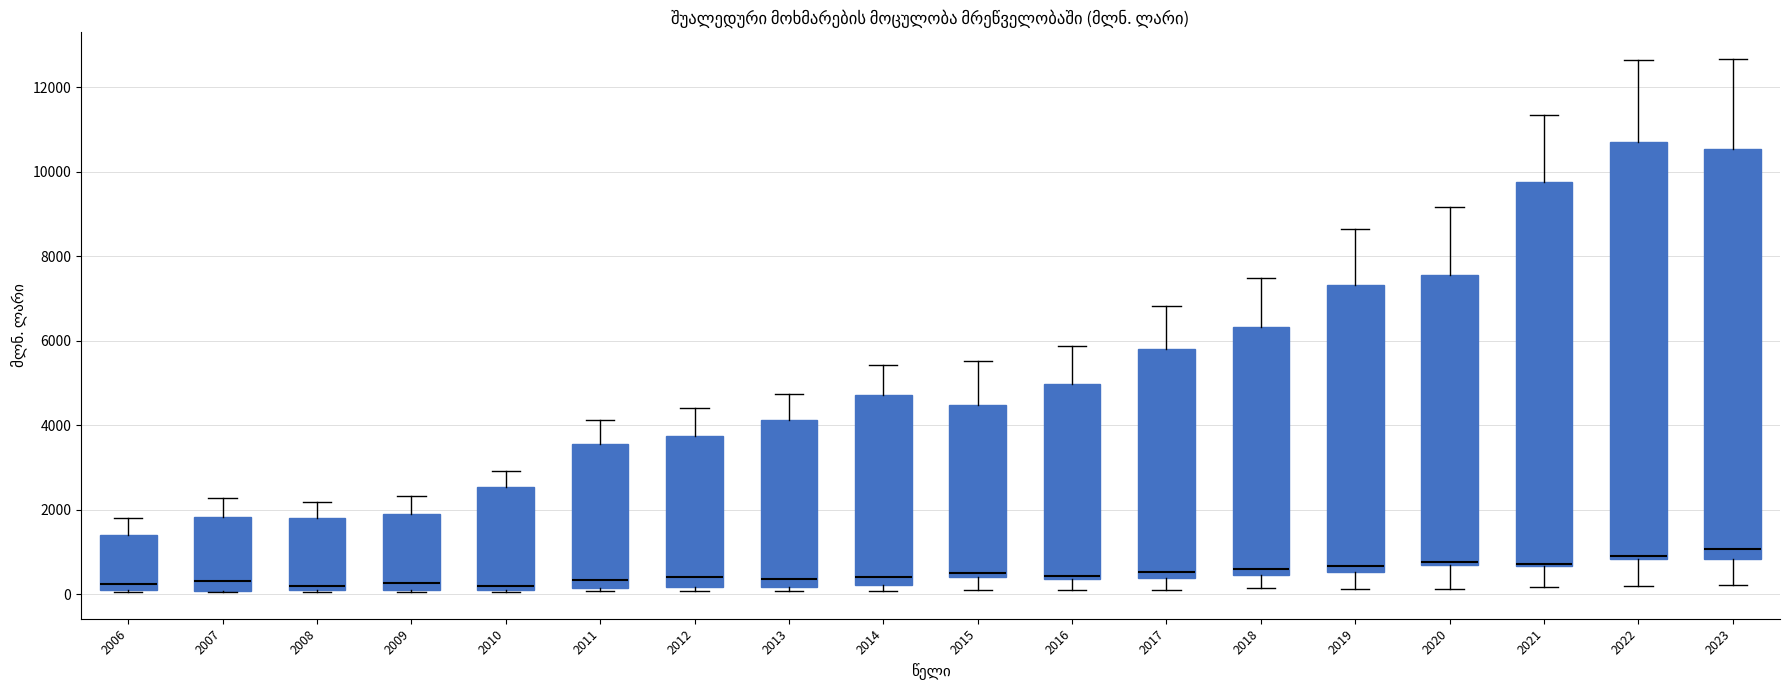

Reading left to right, read every box against the y-axis: the position of its median line, the range the box covers, and the ends of its whiskers. The values are not printed on the chart, so give them approximately, as read against the axis.

2006: median 200, box 0 to 1400, whiskers 0 to 1800
2007: median 400, box 0 to 1800, whiskers 0 to 2200
2008: median 200 (just above the box's lower edge), box 200 to 1800, whiskers 0 to 2200
2009: median 200 (just above the box's lower edge), box 200 to 2000, whiskers 0 to 2400
2010: median 200 (just above the box's lower edge), box 200 to 2600, whiskers 0 to 3000
2011: median 400, box 200 to 3600, whiskers 0 to 4200
2012: median 400, box 200 to 3800, whiskers 0 to 4400
2013: median 400, box 200 to 4200, whiskers 0 to 4800
2014: median 400, box 200 to 4800, whiskers 0 to 5400
2015: median 600, box 400 to 4400, whiskers 200 to 5600
2016: median 400 (just above the box's lower edge), box 400 to 5000, whiskers 0 to 5800
2017: median 600, box 400 to 5800, whiskers 200 to 6800
2018: median 600, box 400 to 6400, whiskers 200 to 7400
2019: median 600 (just above the box's lower edge), box 600 to 7400, whiskers 200 to 8600
2020: median 800 (just above the box's lower edge), box 800 to 7600, whiskers 200 to 9200
2021: median 800 (drawn on the box's lower edge), box 600 to 9800, whiskers 200 to 11400
2022: median 1000, box 800 to 10600, whiskers 200 to 12600
2023: median 1000, box 800 to 10600, whiskers 200 to 12600